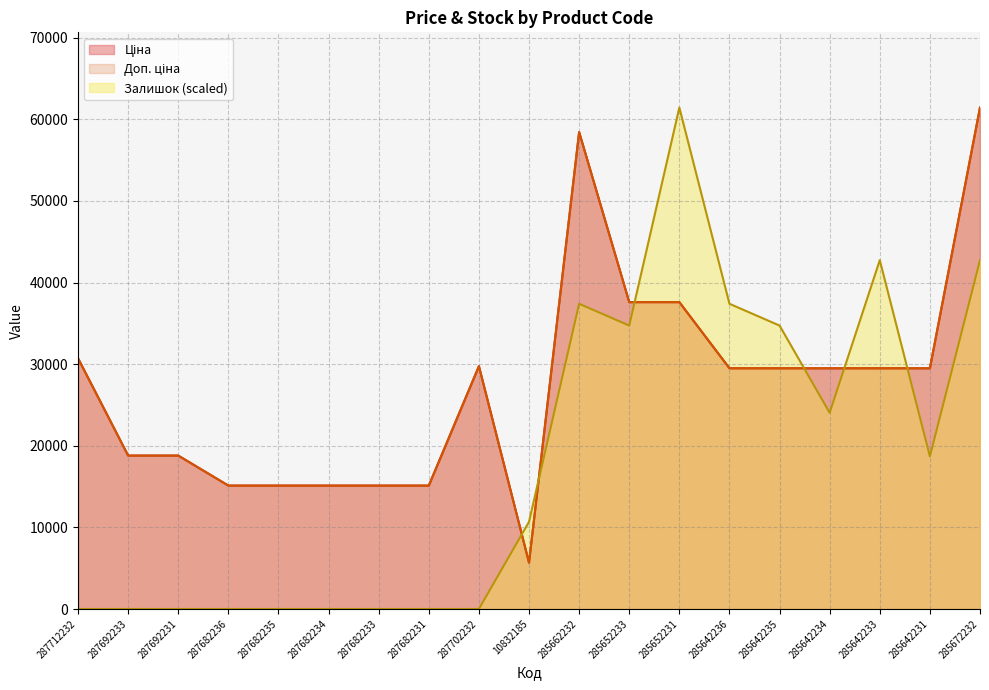

Is the value of Доп. ціна at 287682235 greater than the value of Ціна at 287692233?

No